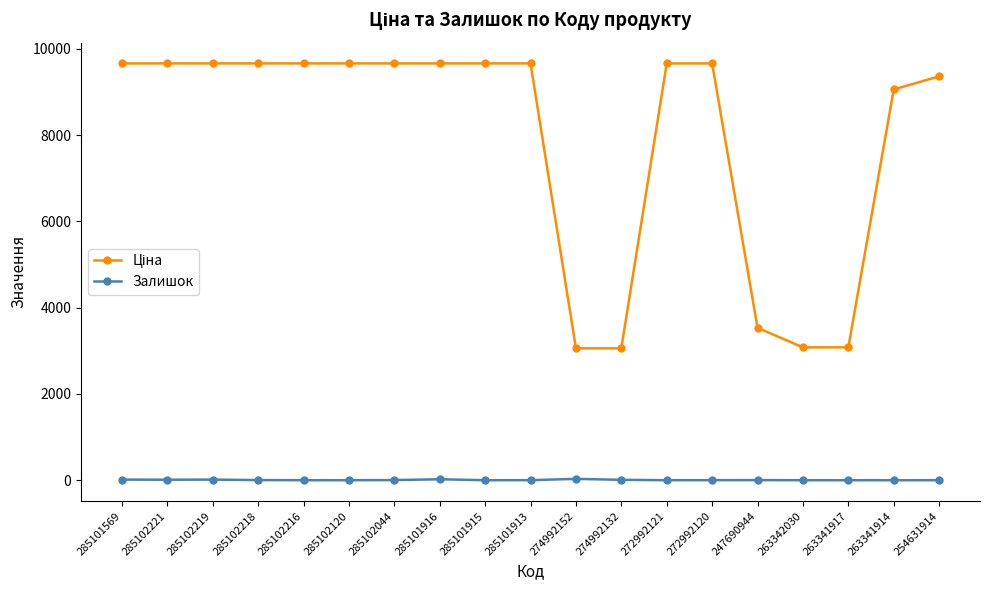

True or false: Залишок has a value of 14.0 at 285101569.

True